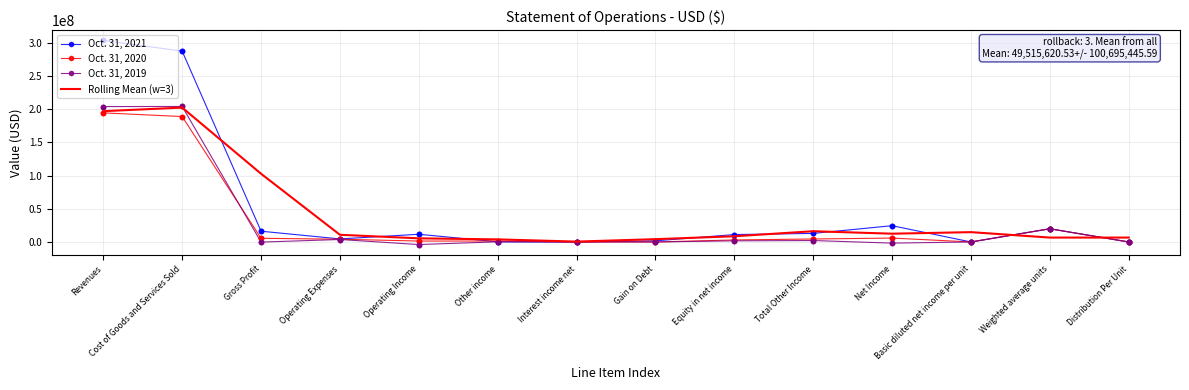

What is the spread (max minus min) of values at Cost of Goods and Services Sold?

98443441.0